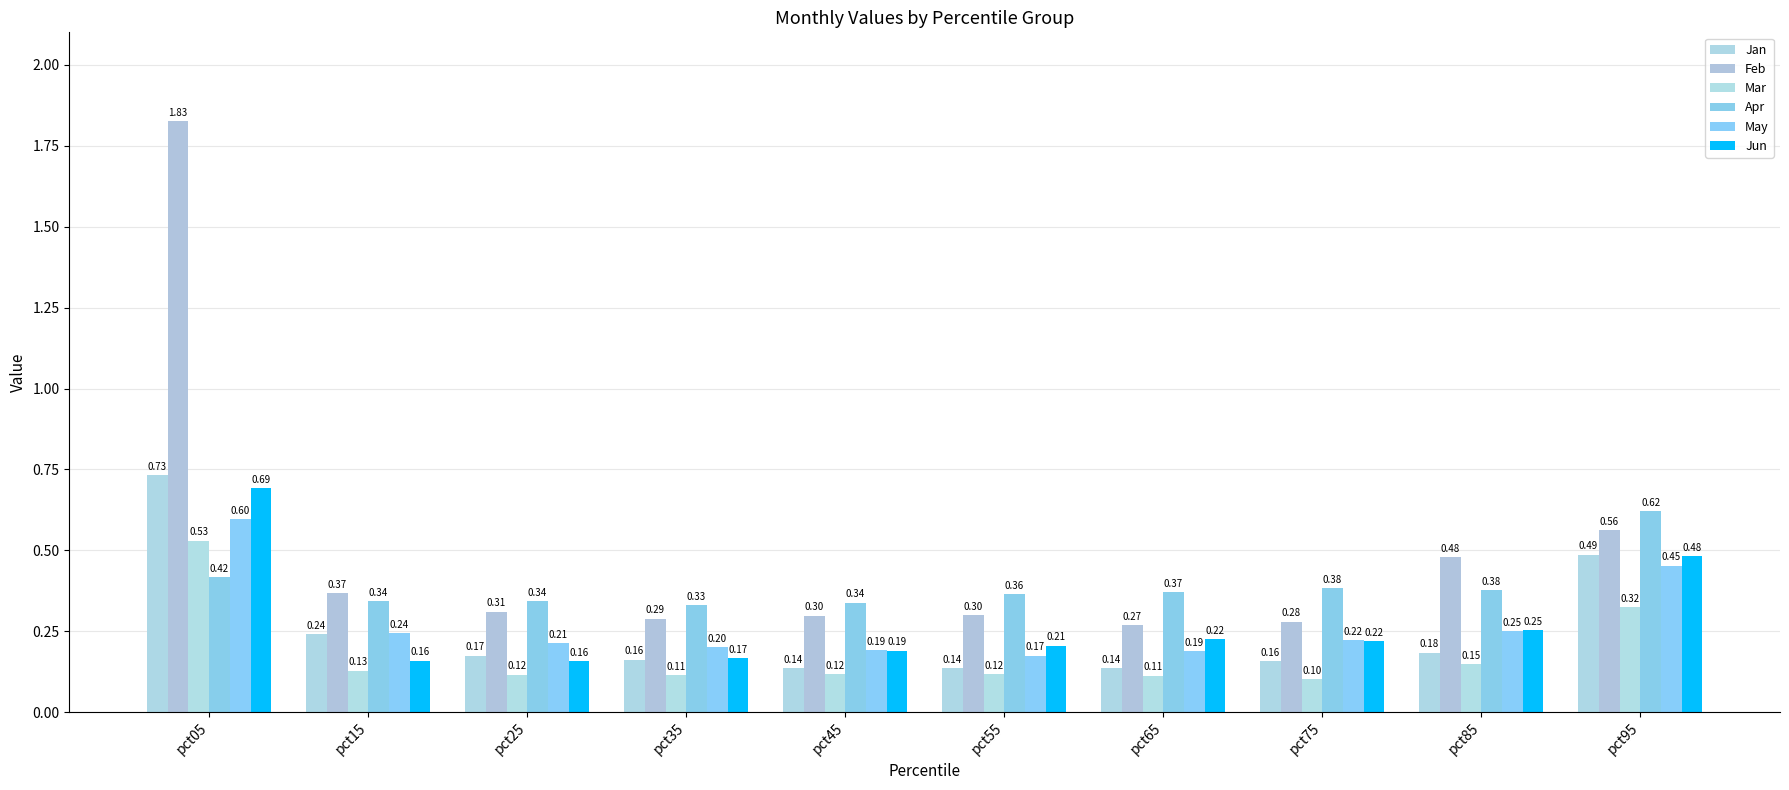

List the labels in order of Mar value, largest first.

pct05, pct95, pct85, pct15, pct45, pct55, pct25, pct35, pct65, pct75